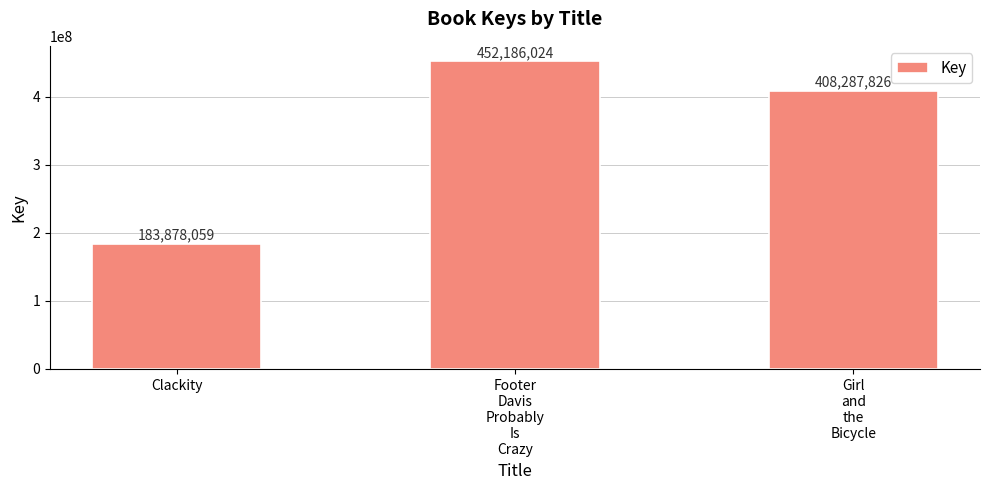

How many values are between 183878059 and 452186024?

3